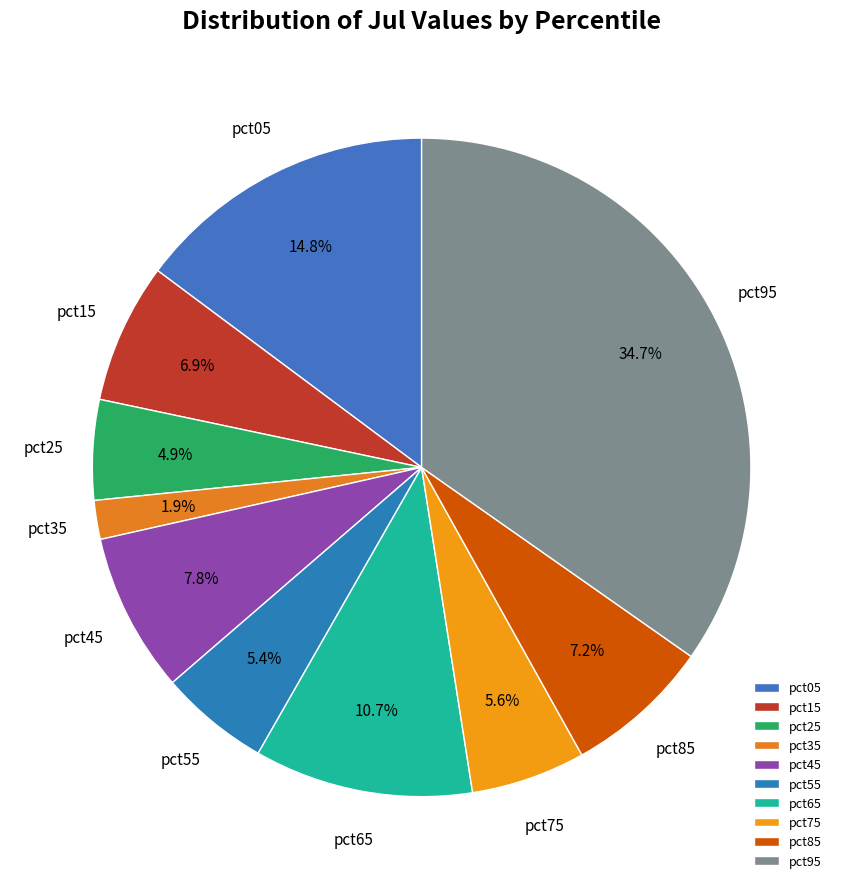

Which category has the smallest portion of the pie?

pct35